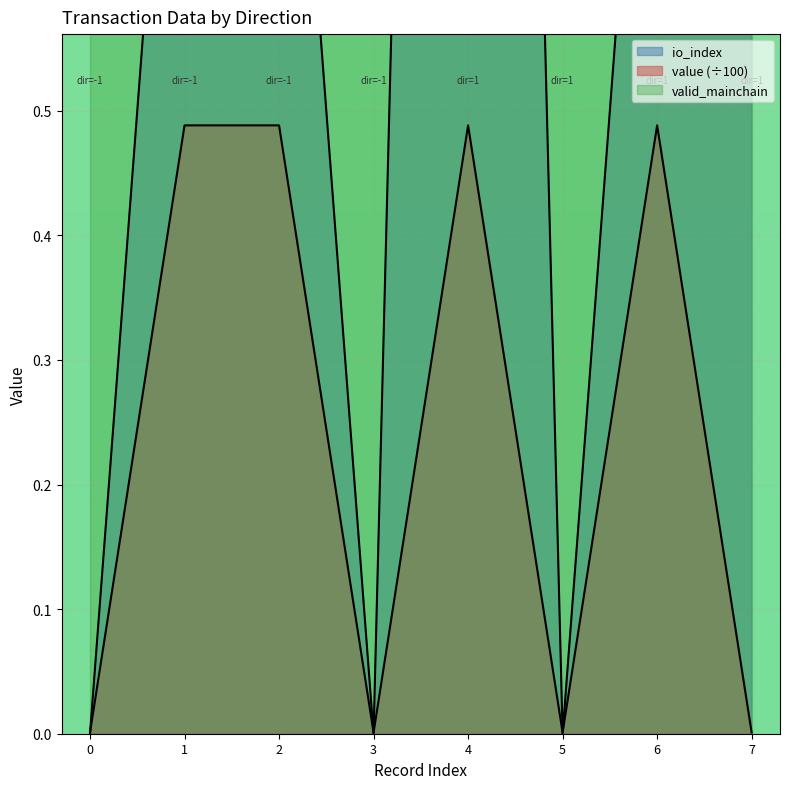

The io_index series shows 1.1 at 5. True or false?

False